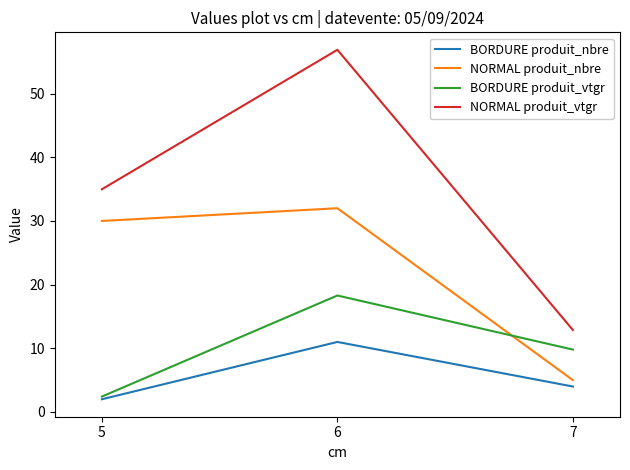

Which series has the largest total across all categories?

NORMAL produit_vtgr